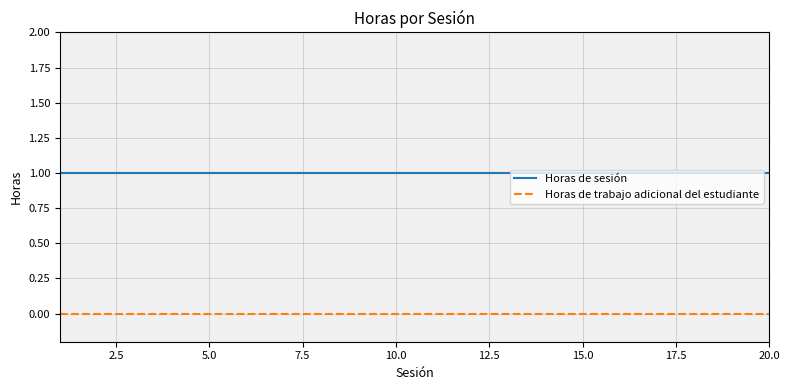

What is the maximum value for Horas de sesión?

1